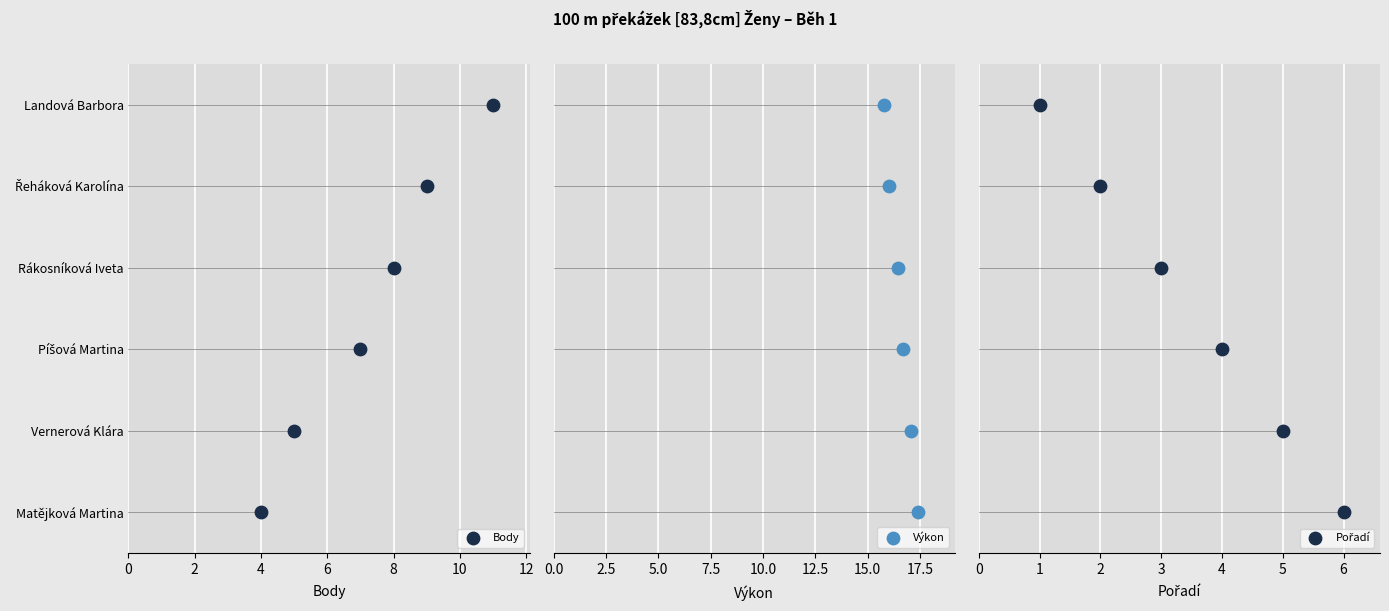

Which series contains the lowest Y value?

Body